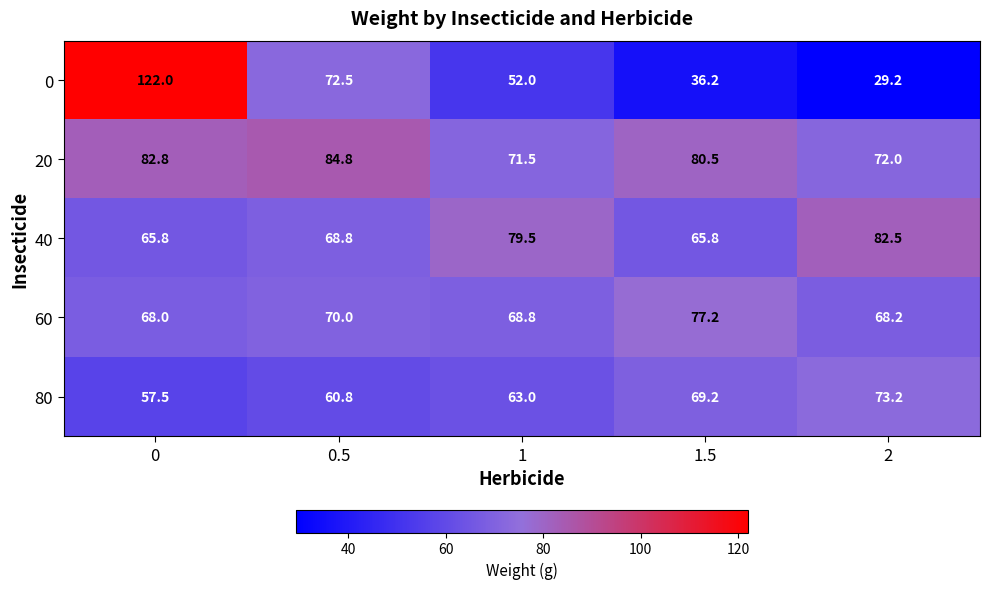

What is the minimum value shown in the chart?

29.2